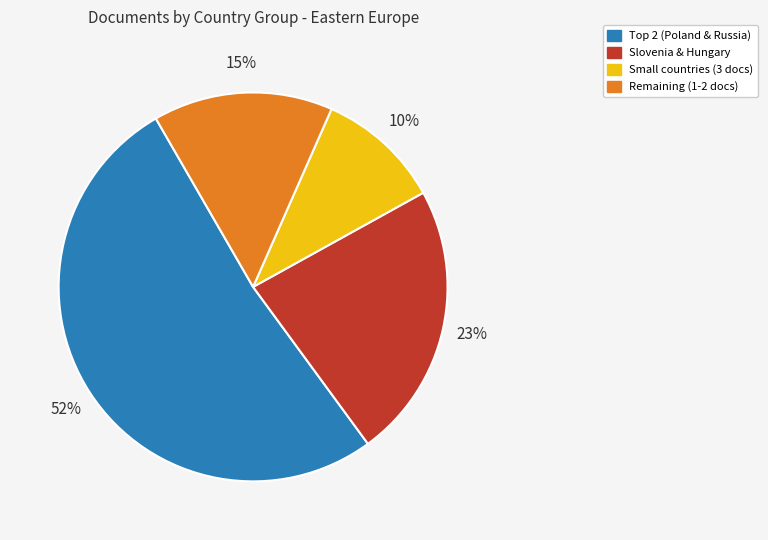

Count the number of slices in the pie.

4